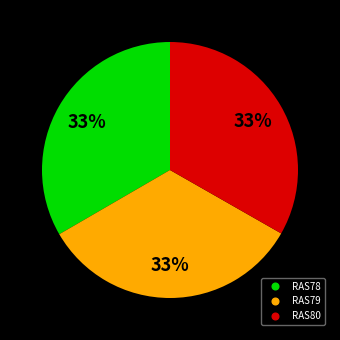

Is RAS79 the majority of the pie?

No